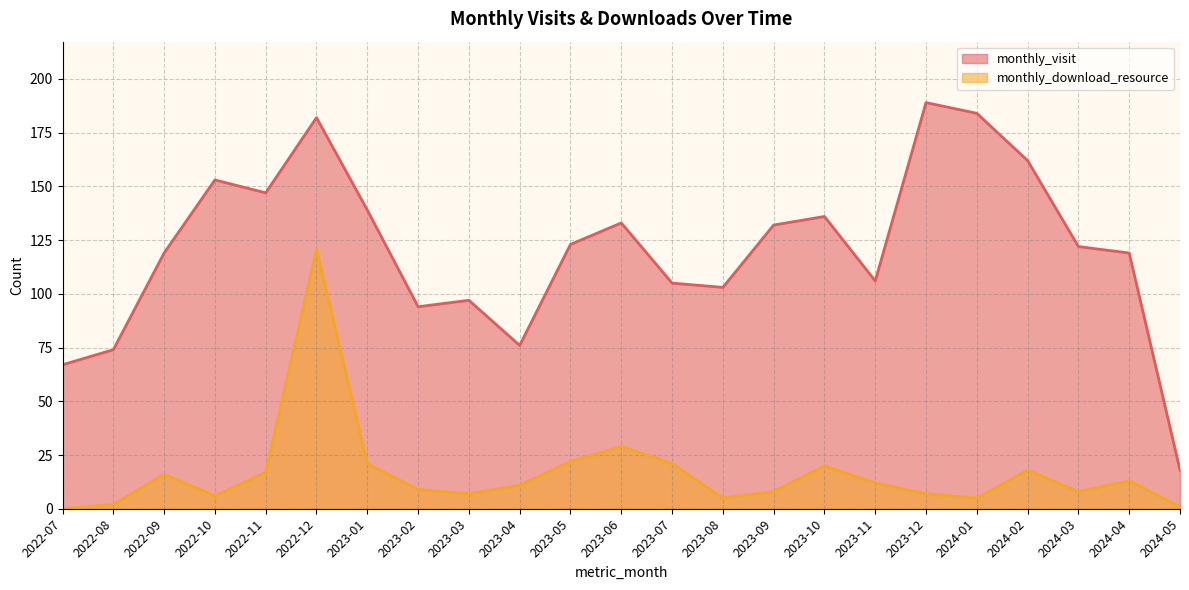

Rank the series by their maximum value, from lowest to highest.

monthly_download_resource, monthly_visit